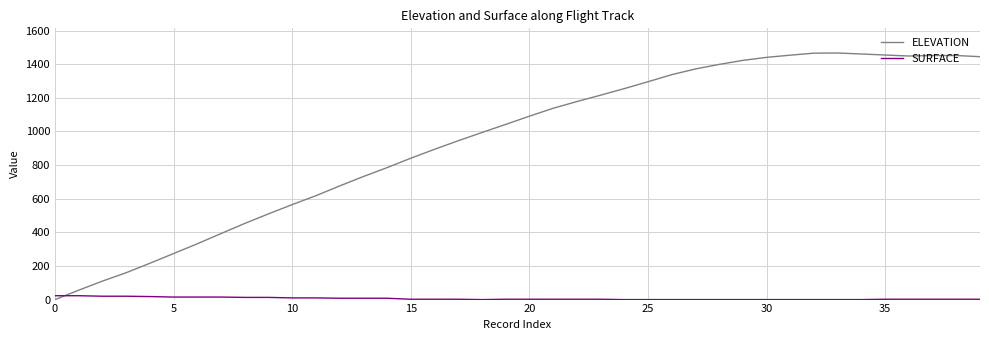

True or false: ELEVATION and SURFACE cross at least once.

True